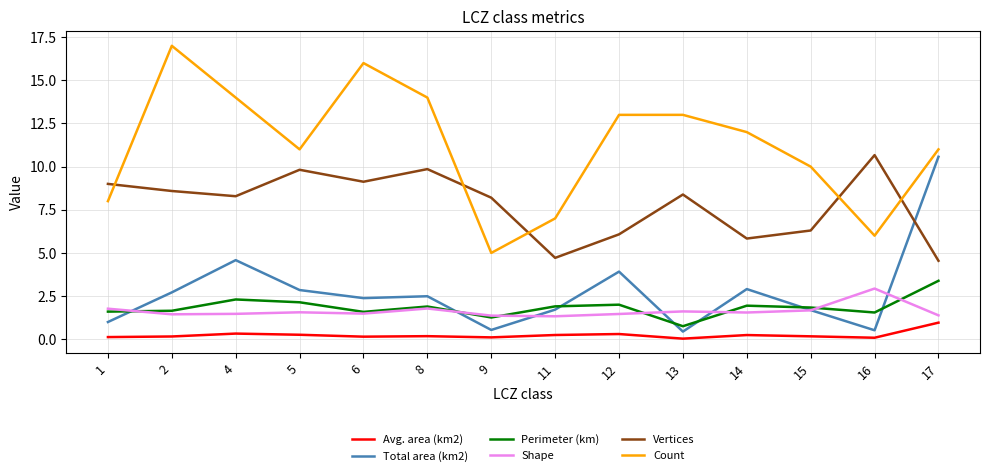

Which series has the largest range (max minus min)?

Count